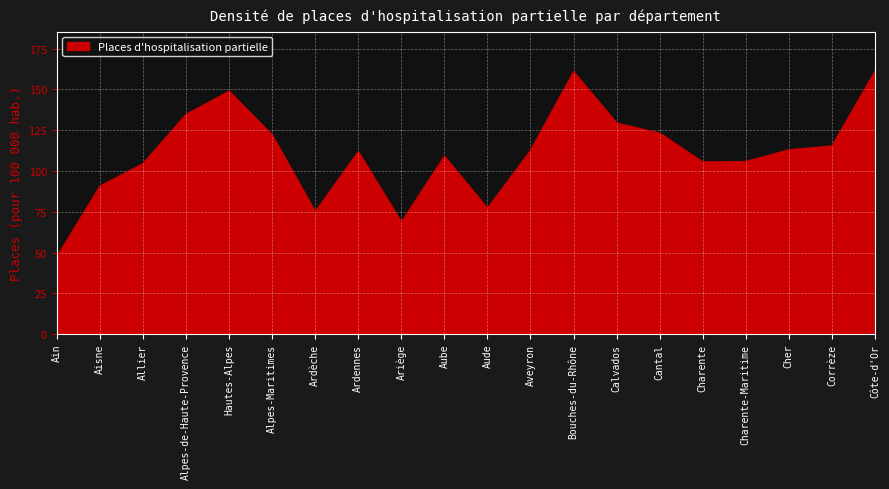

What is the change in value from Allier to Calvados?

+24.8